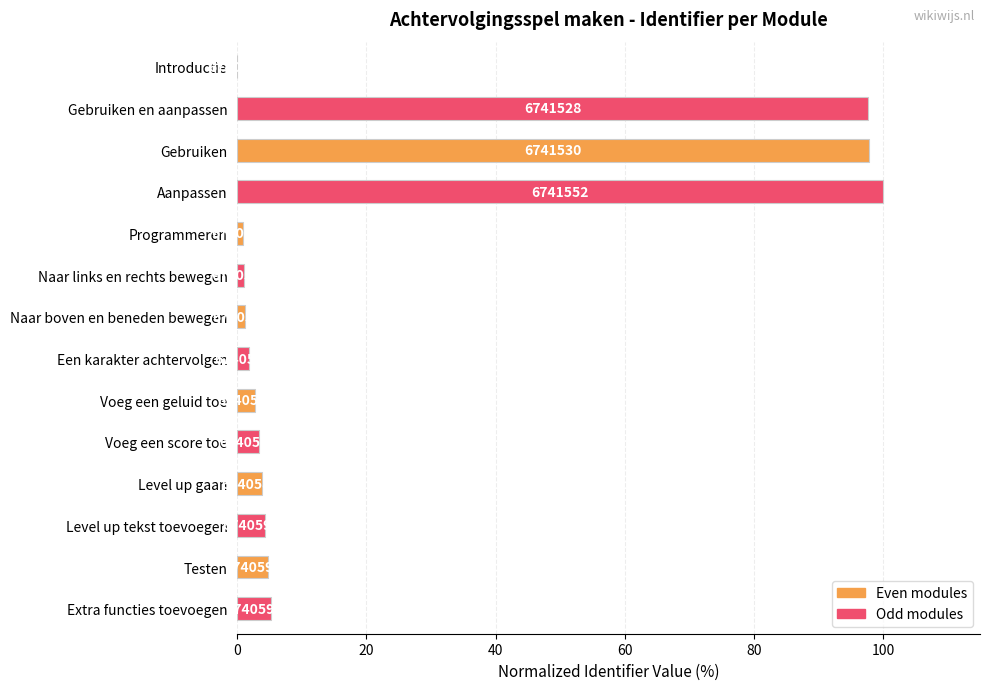

Does the chart contain any negative values?

No